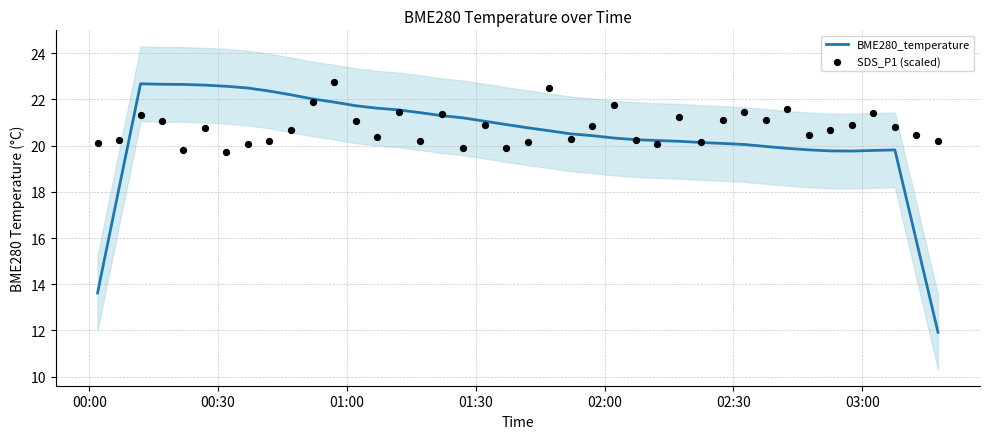

Which series reaches the maximum Y coordinate?

SDS_P1 (scaled)